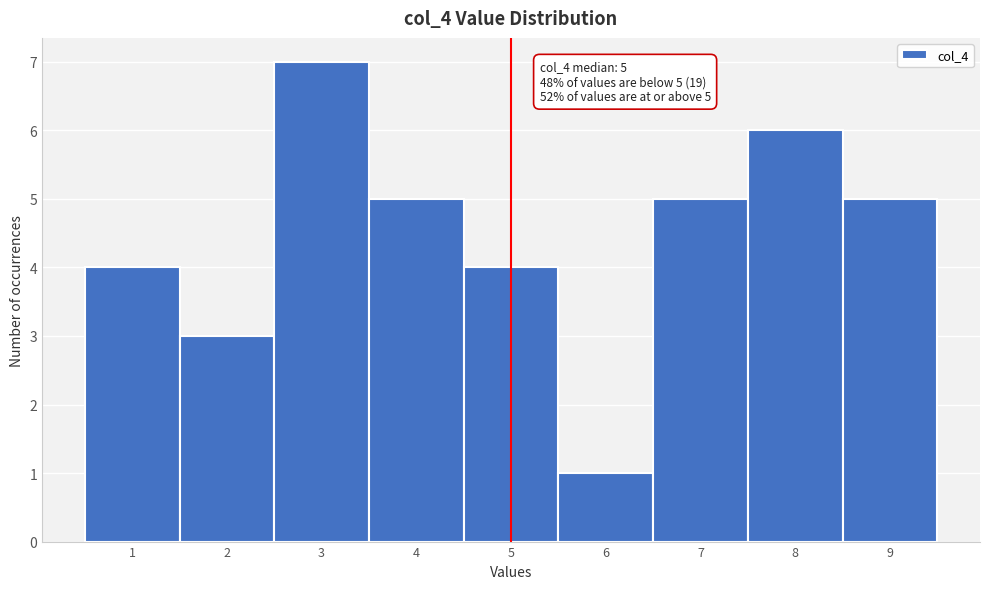

Over which range of the x-axis is the bar tallest?

2.5 to 3.5